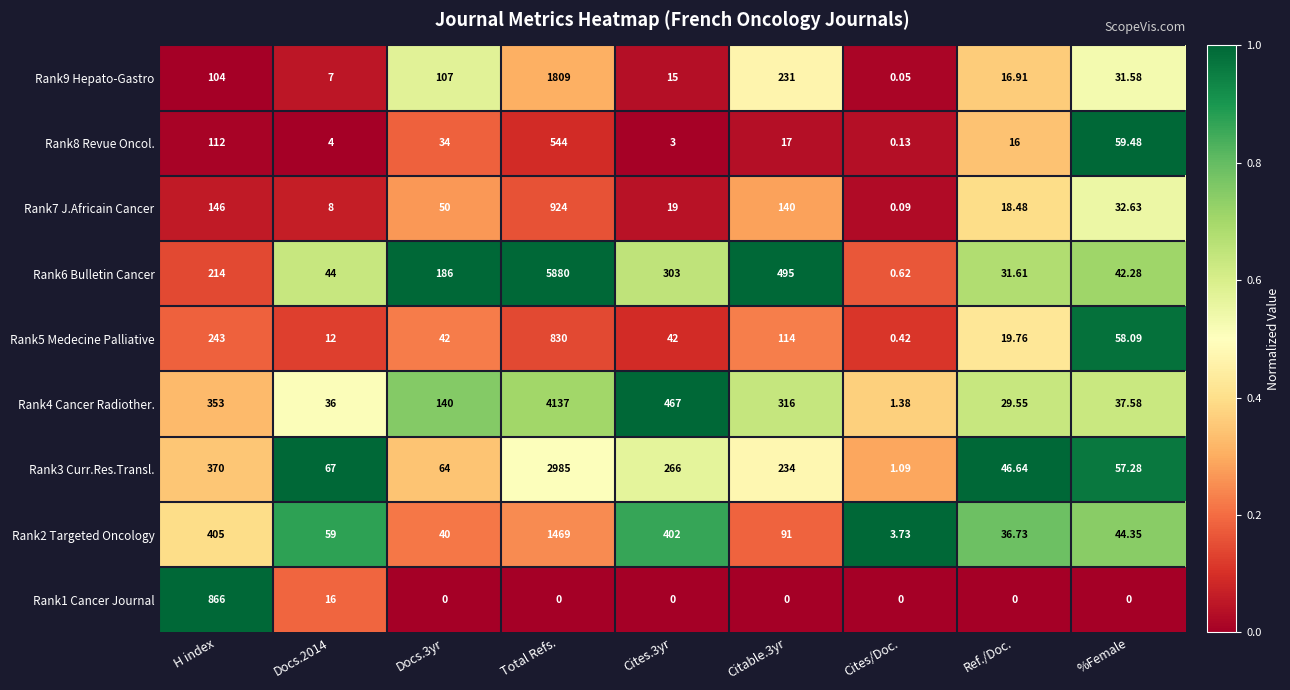

How many data points does each series have?

9